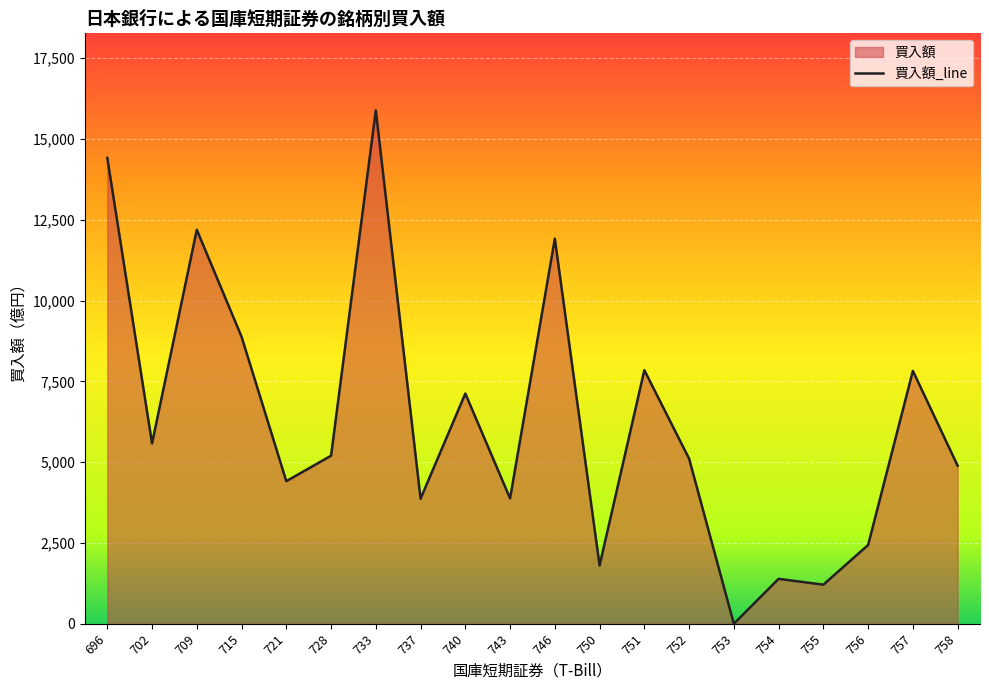

List the labels in order of value, smallest first.

753, 755, 754, 750, 756, 737, 743, 721, 758, 752, 728, 702, 740, 757, 751, 715, 746, 709, 696, 733